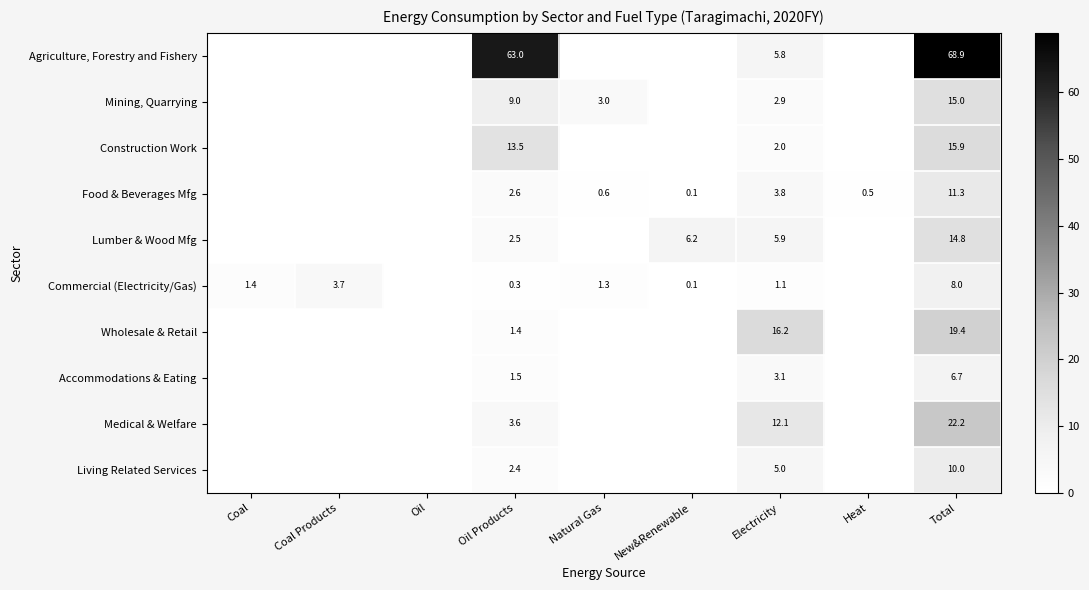

At Total, list the series in order from smallest to largest.

Accommodations & Eating, Commercial (Electricity/Gas), Living Related Services, Food & Beverages Mfg, Lumber & Wood Mfg, Mining, Quarrying, Construction Work, Wholesale & Retail, Medical & Welfare, Agriculture, Forestry and Fishery